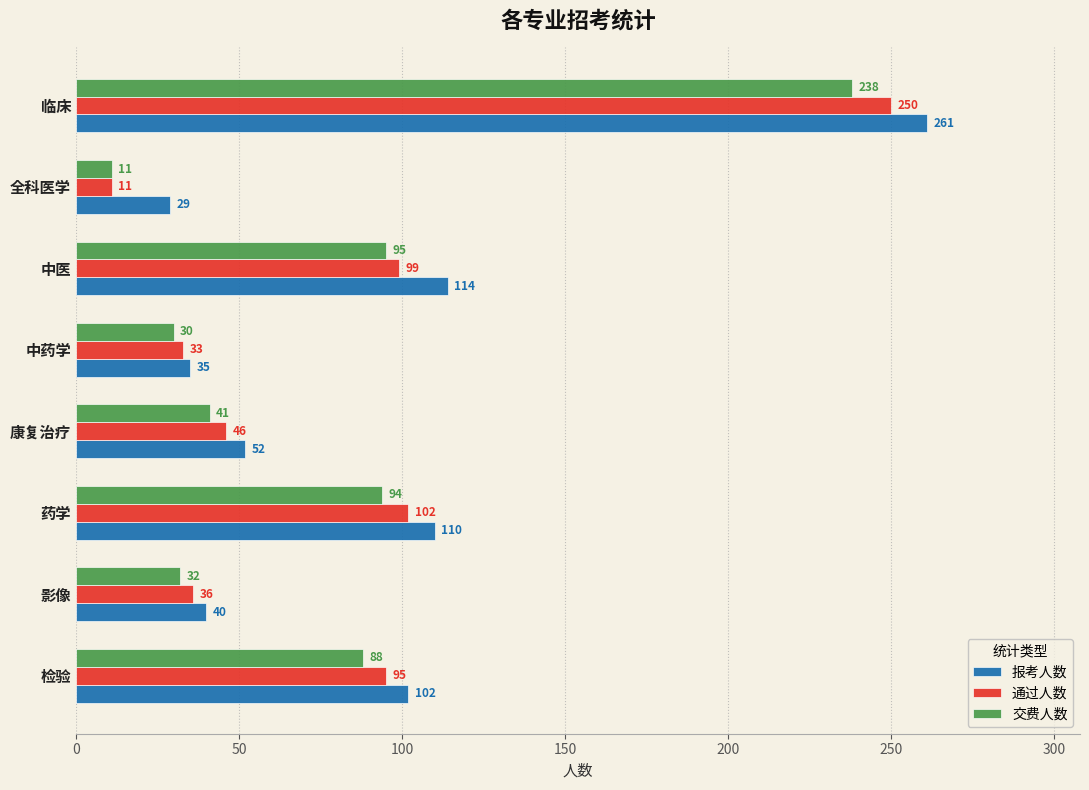

Which series has the widest spread of values?

通过人数